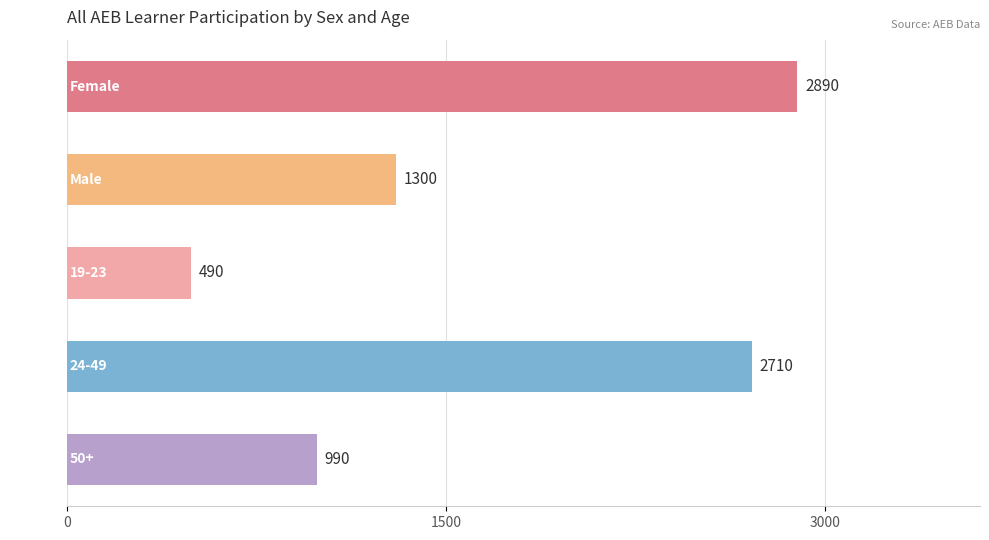

What is the smallest value displayed?

490